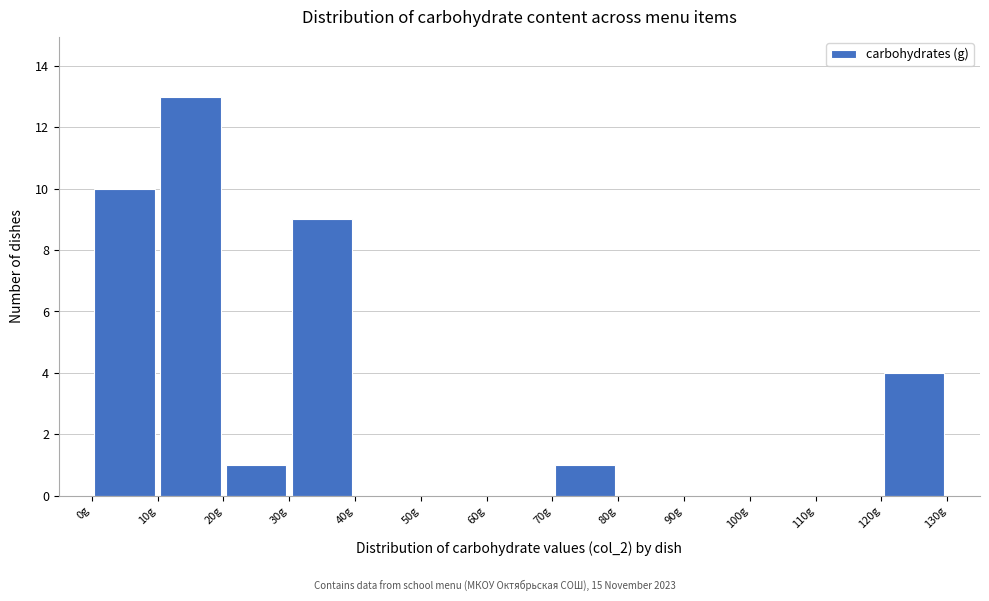

Which range on the x-axis has the tallest bar?

10 to 20